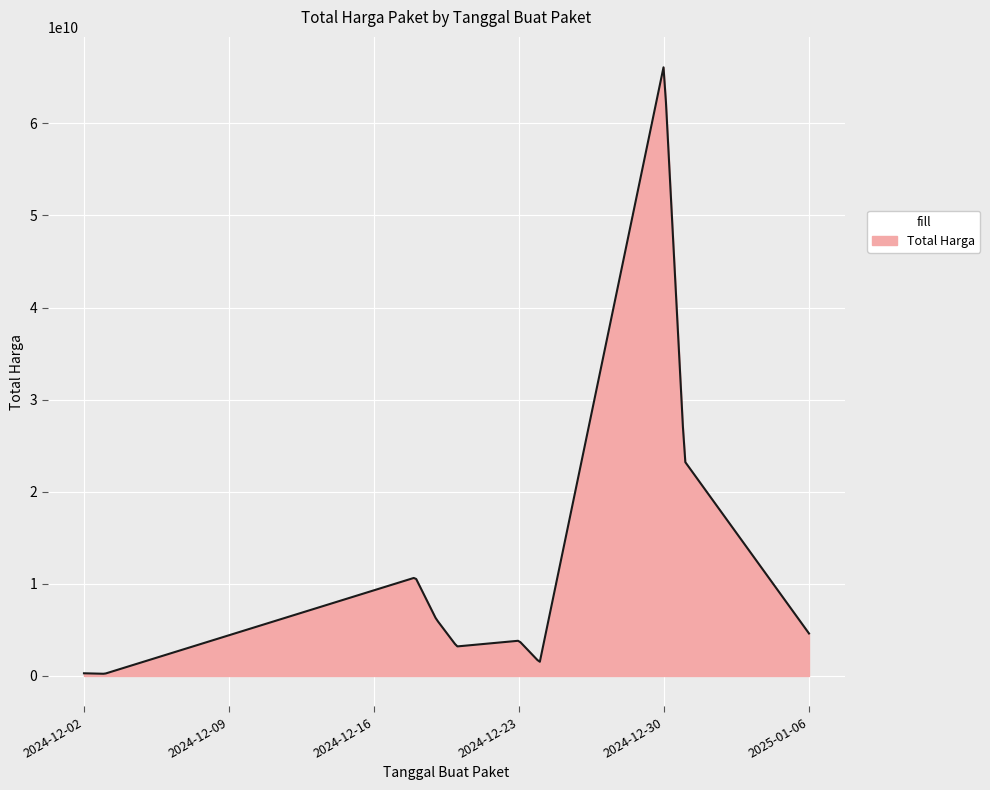

Does the chart display data point markers on the line(s)?

No